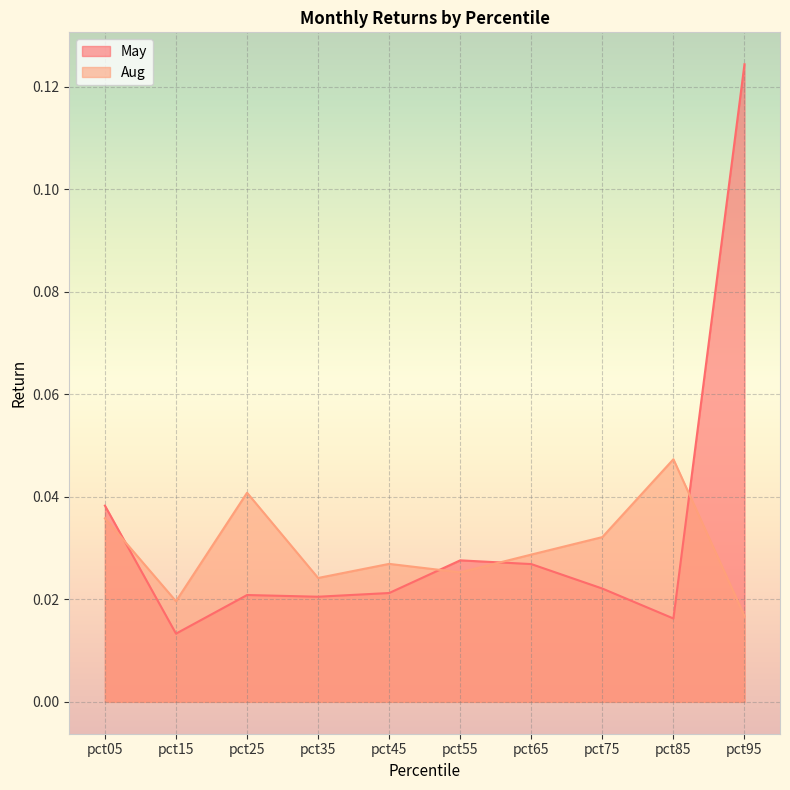

True or false: May and Aug cross at least once.

True